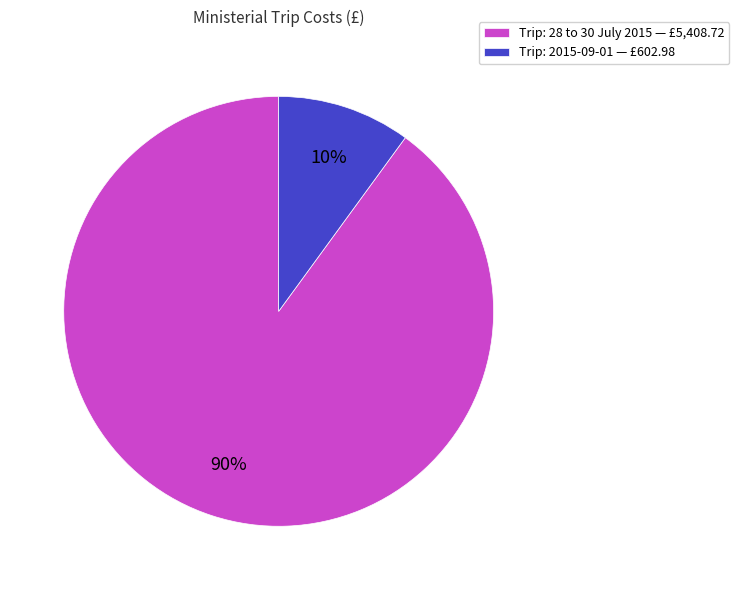

What is the majority slice?

Trip: 28 to 30 July 2015 — £5,408.72